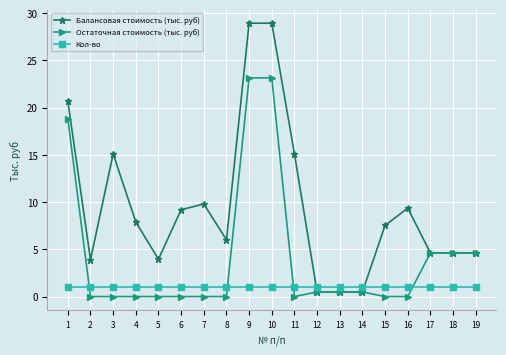

List the series in order of their overall mean, lowest first.

Кол-во, Остаточная стоимость (тыс. руб), Балансовая стоимость (тыс. руб)